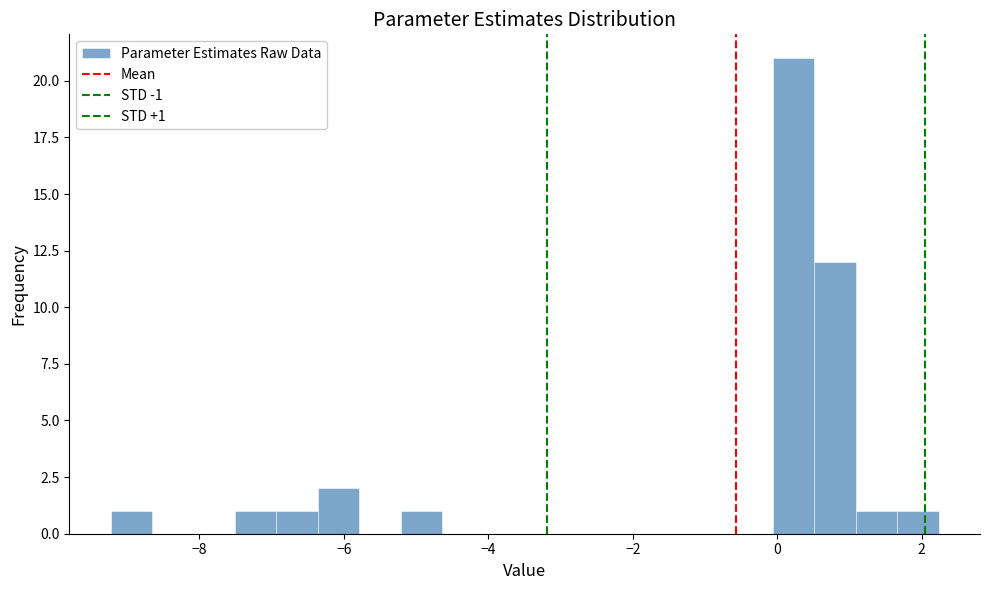

Read against the x-axis, roughly where is the centre of the tallest bar?

0.2